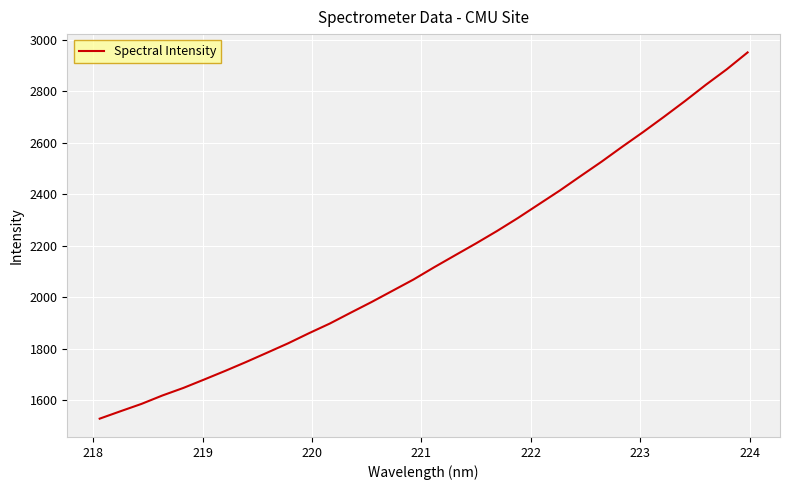

What is the smallest value displayed?

1528.1